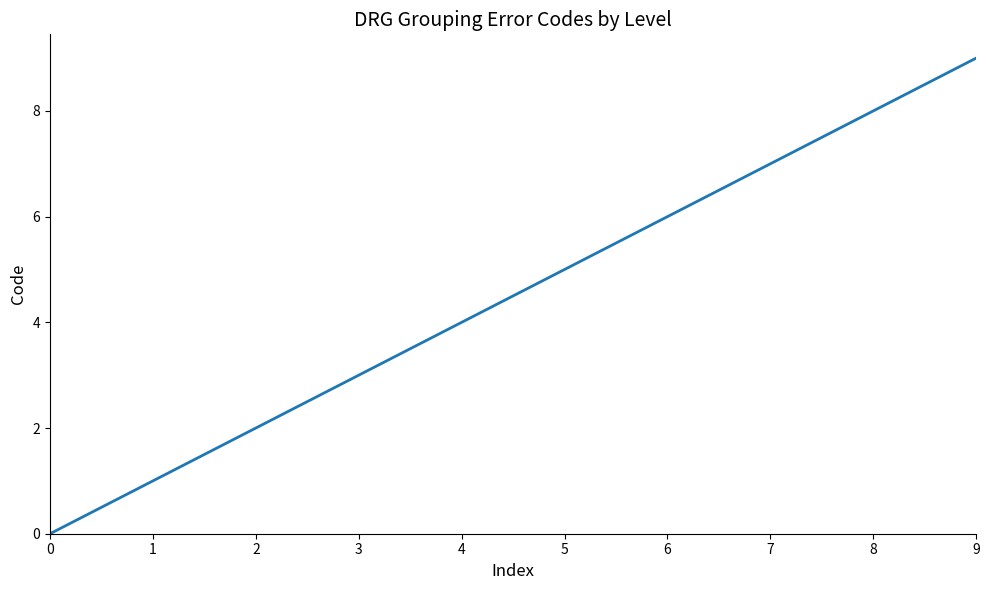

Reading right to left, extract all data points from this chart.

9=9	8=8	7=7	6=6	5=5	4=4	3=3	2=2	1=1	0=0